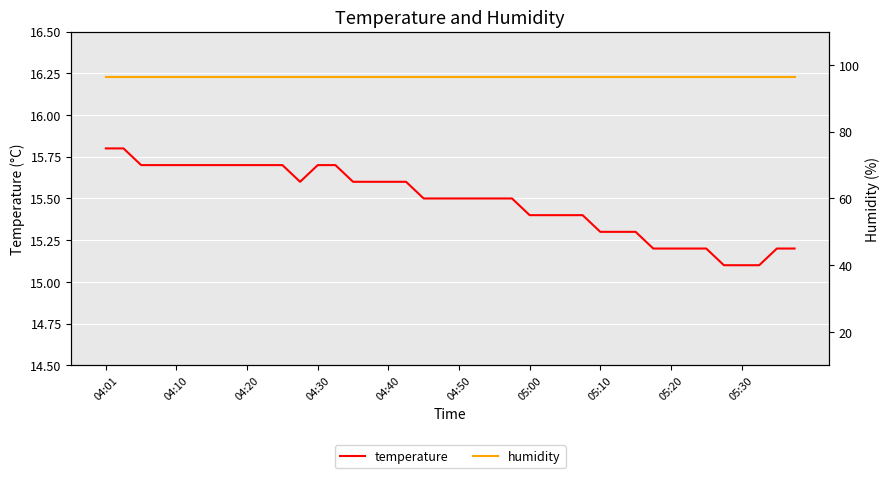

The humidity series shows 96.3 at 22. True or false?

True